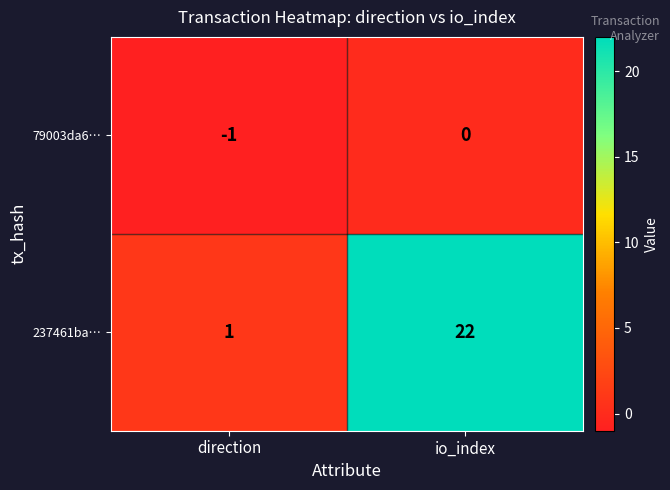

List the series in order of their overall mean, highest first.

237461ba…, 79003da6…